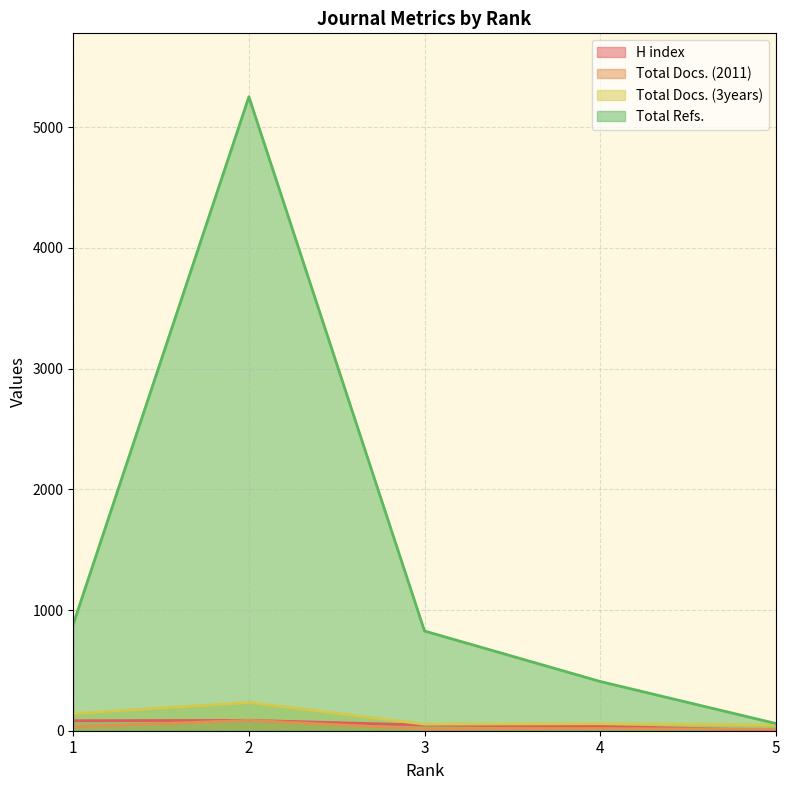

What is the difference between the Total Refs. values at 1 and 5?

824